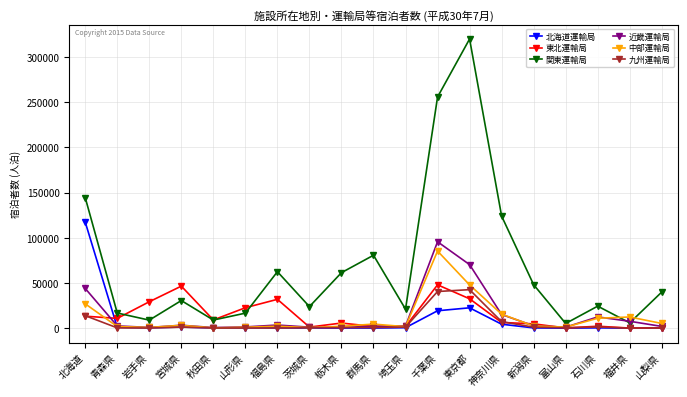

Is it true that 関東運輸局 equals 144488 at 北海道?

True